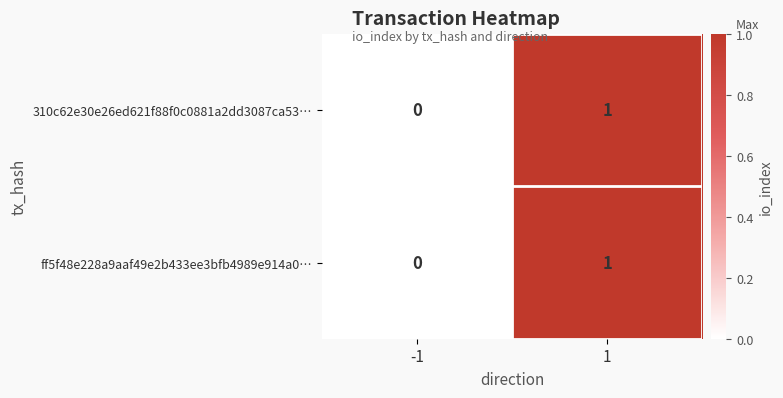

List the labels in order of ff5f48e228a9aaf49e2b433ee3bfb4989e914a0… value, smallest first.

-1, 1